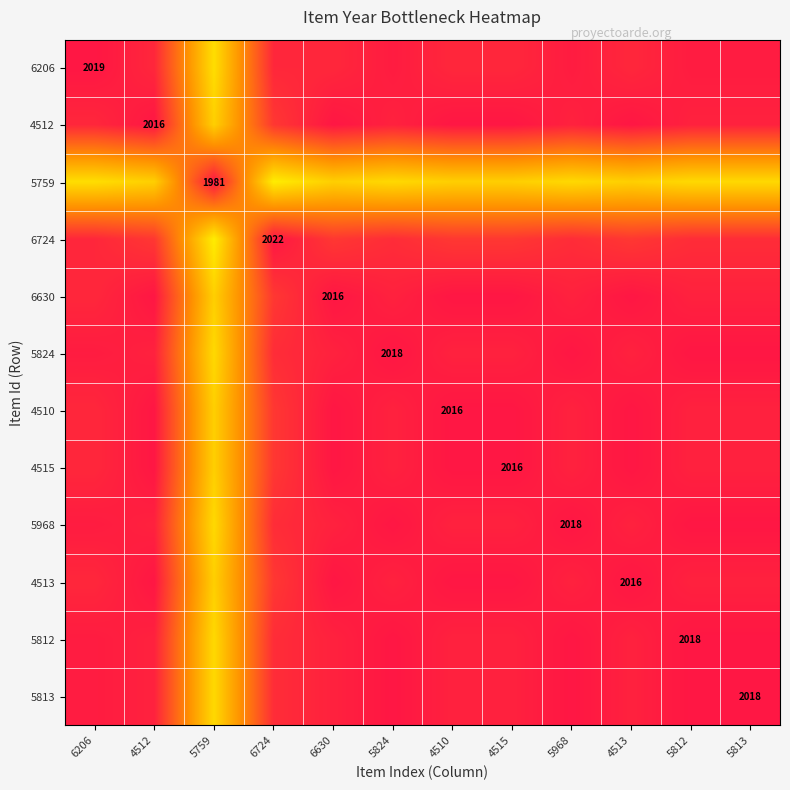

List the labels in order of 5759 value, smallest first.

5759, 4512, 6630, 4510, 4515, 4513, 5824, 5968, 5812, 5813, 6206, 6724